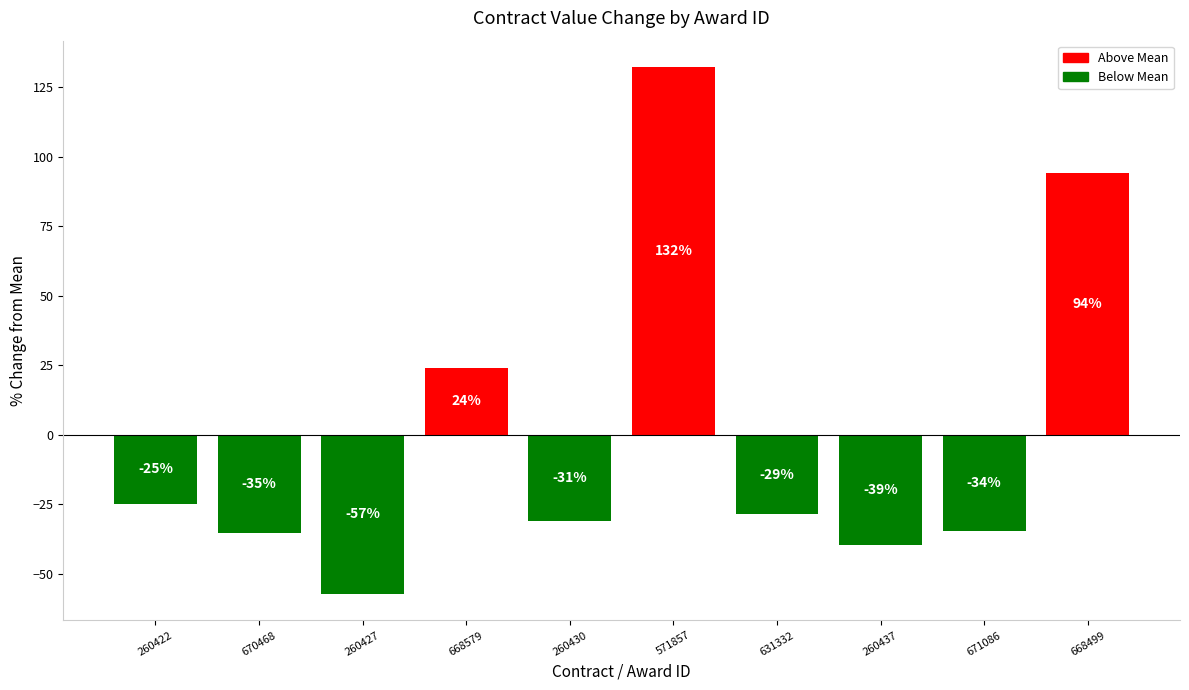

Which label corresponds to the smallest value in the chart?

260427